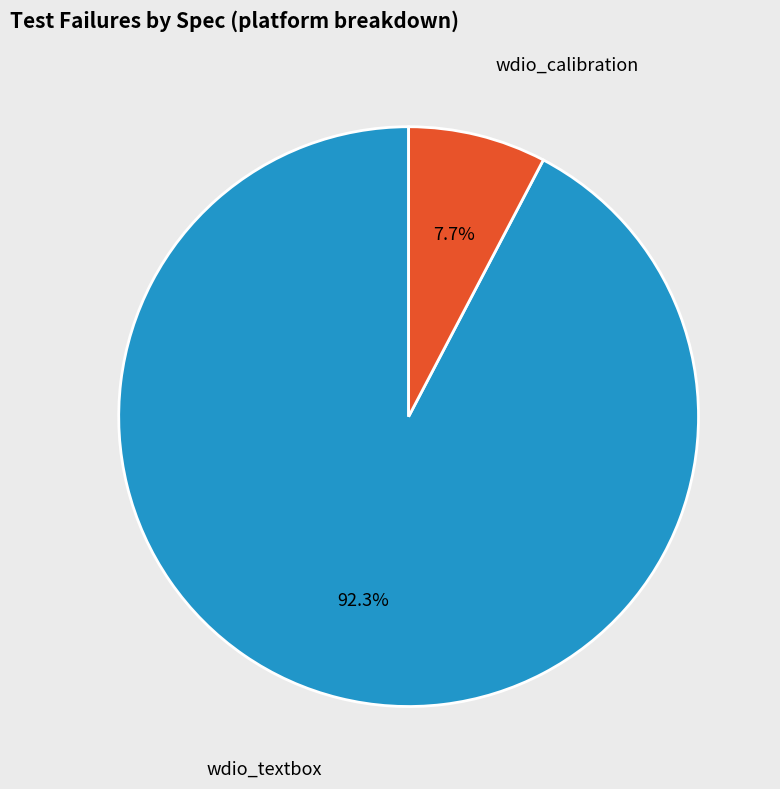

How many segments does this pie chart have?

2